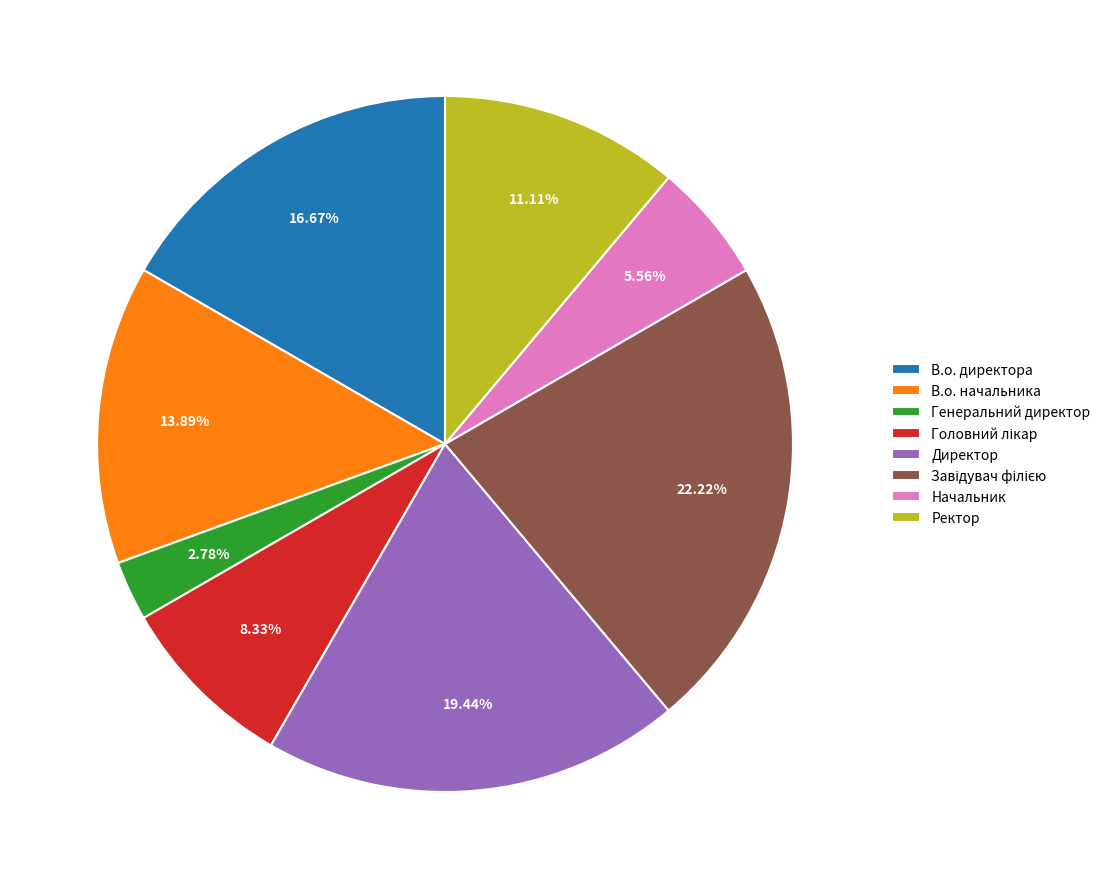

Which has a higher value, В.о. начальника or Начальник?

В.о. начальника